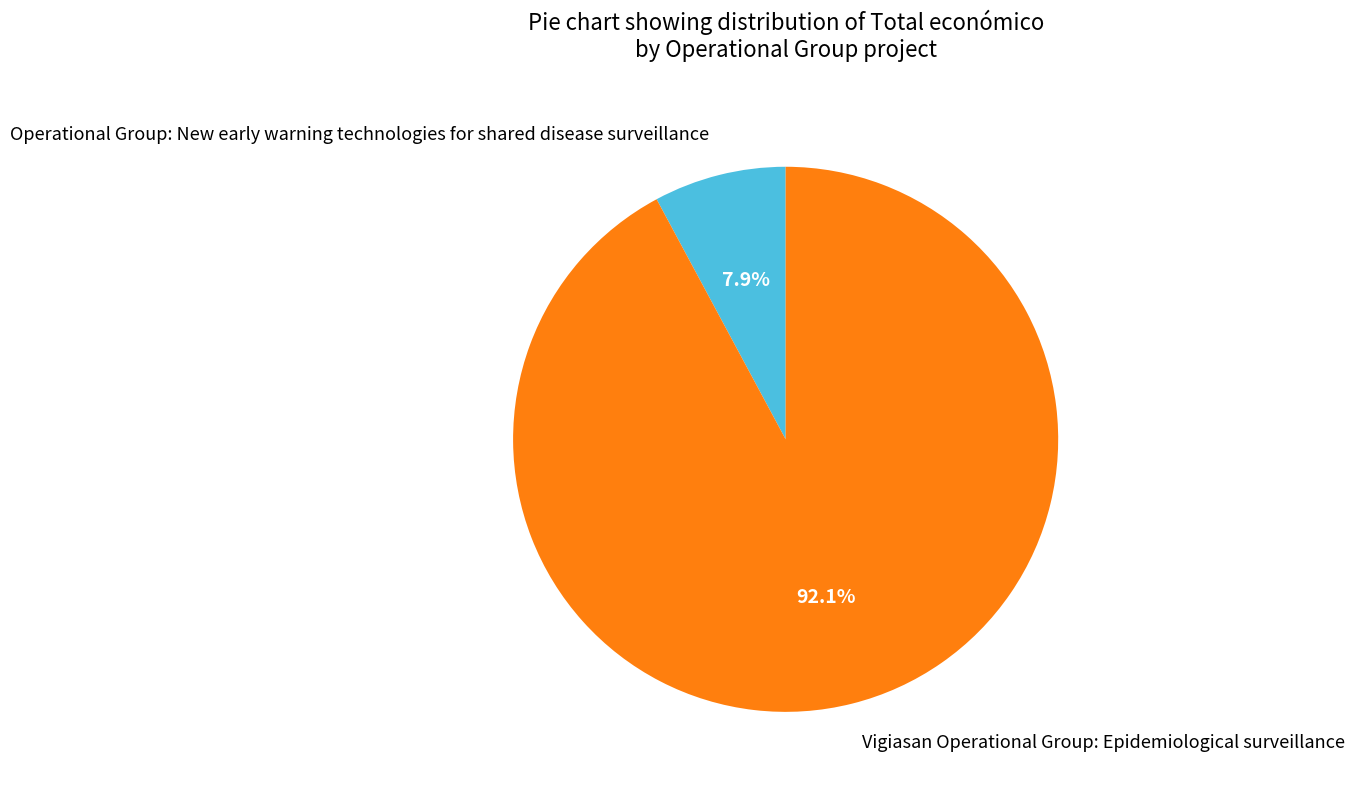

To the nearest percent, what is the difference between the largest and smallest slice percentages?

84%